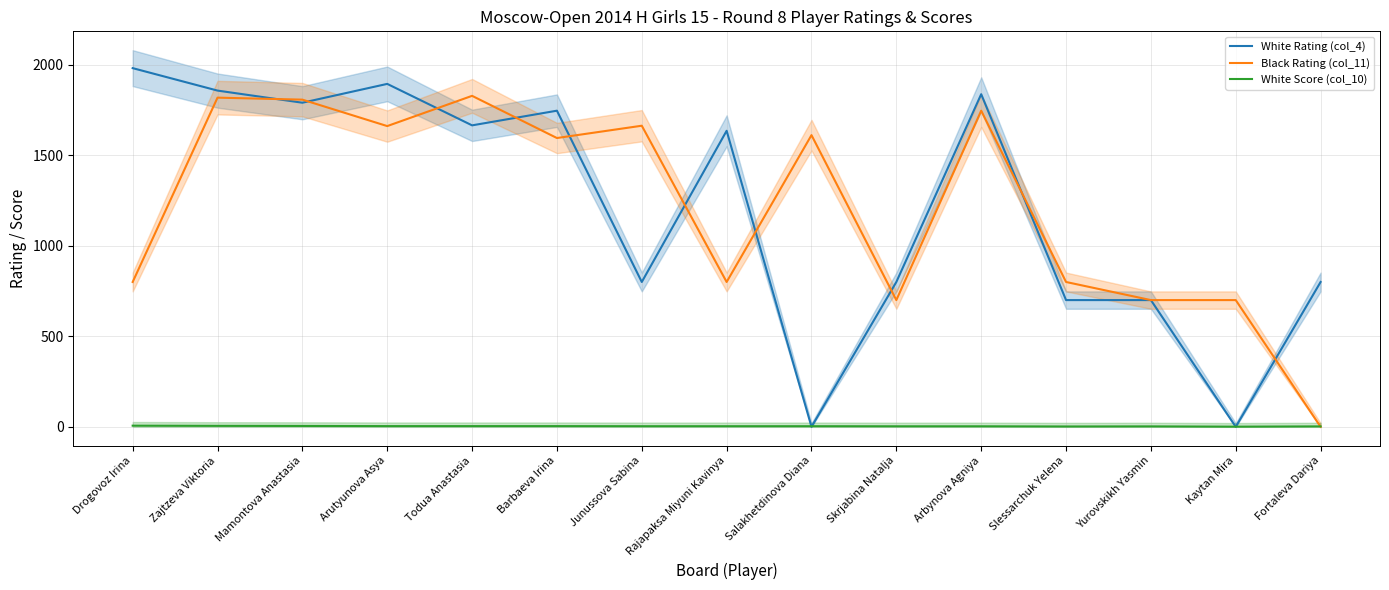

Which series changed the most between Slessarchuk Yelena and Kaytan Mira?

White Rating (col_4)